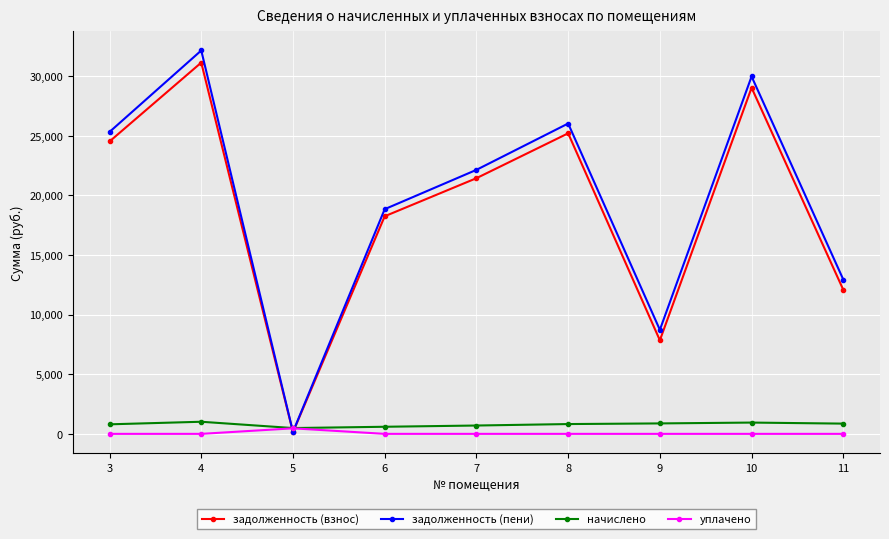

How many lines are shown in the chart?

4